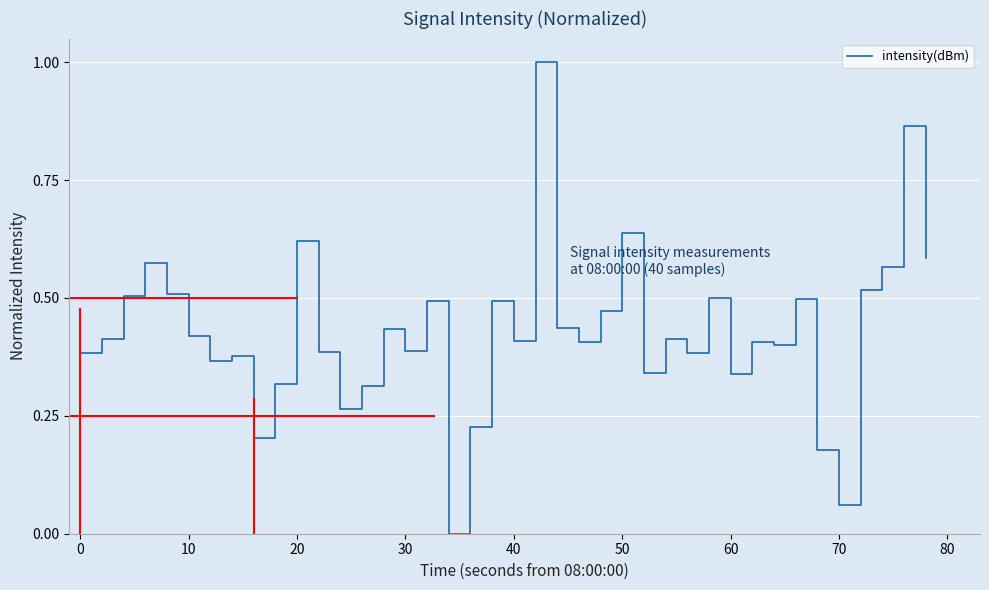

What is the greatest value displayed?

1.0